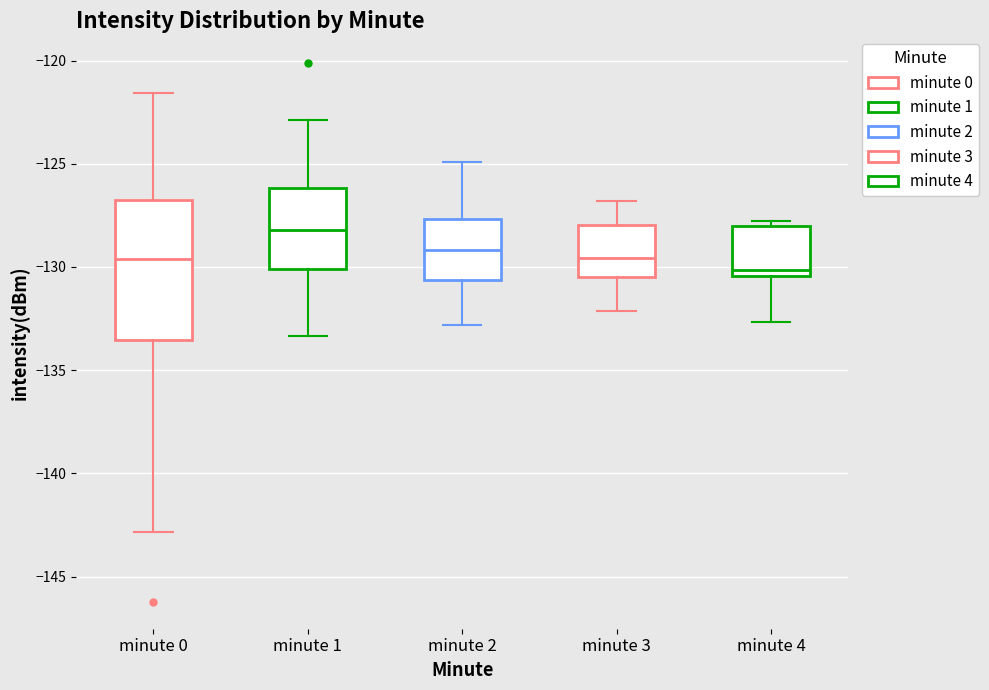

Reading left to right, read every box against the y-axis: the position of its median line, the range the box covers, and the ends of its whiskers. The values are not printed on the chart, so give them approximately, as read against the axis.

minute 0: median -129.5, box -133.5 to -126.5, whiskers -143.0 to -121.5
minute 1: median -128.0, box -130.0 to -126.0, whiskers -133.5 to -123.0
minute 2: median -129.0, box -130.5 to -127.5, whiskers -133.0 to -125.0
minute 3: median -129.5, box -130.5 to -128.0, whiskers -132.0 to -127.0
minute 4: median -130.0, box -130.5 to -128.0, whiskers -132.5 to -128.0 (just above the box's upper edge)